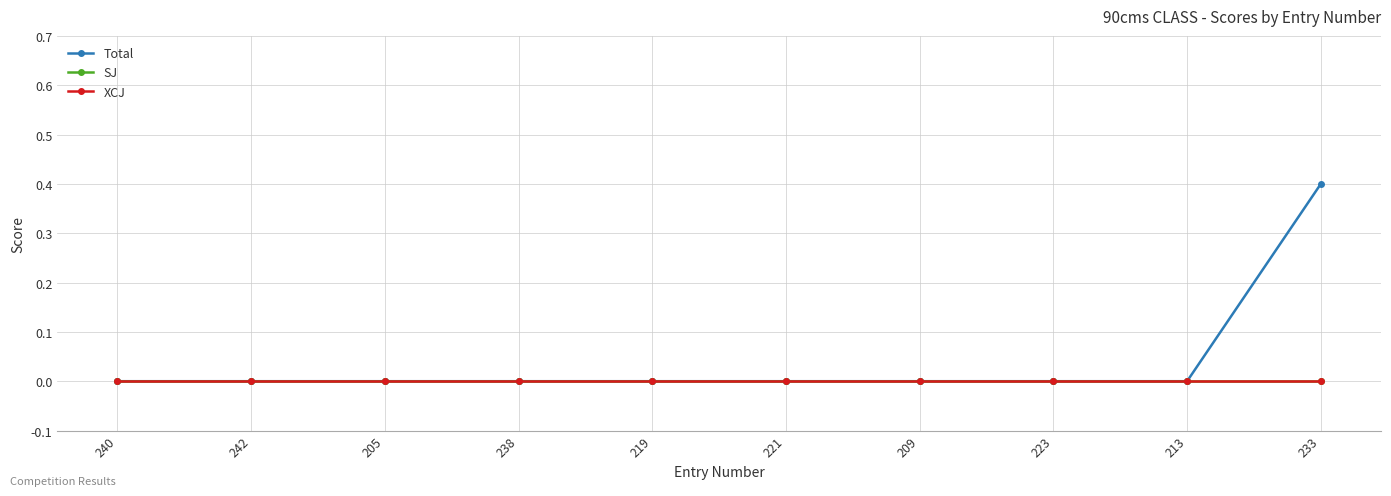

True or false: SJ and Total intersect in this chart.

False